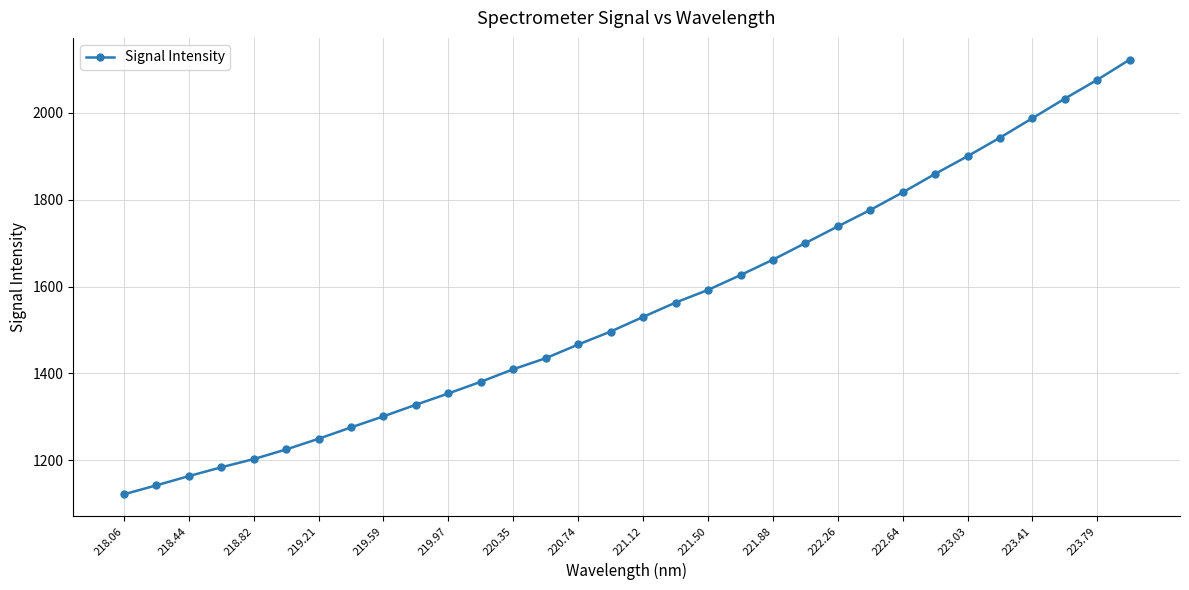

True or false: the data has more than 2 interior local peaks.

False